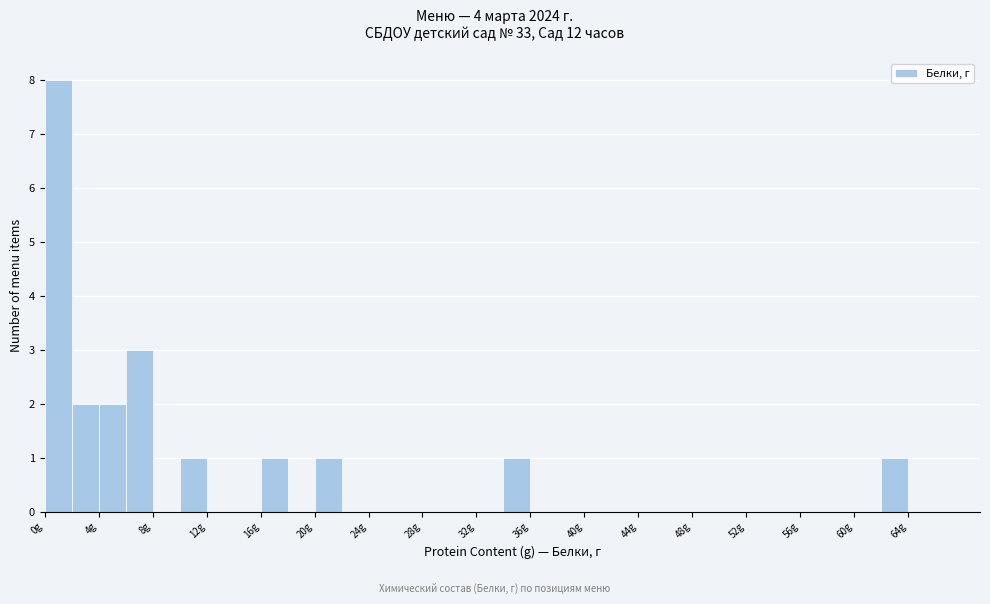

Which range on the x-axis has the tallest bar?

0 to 2